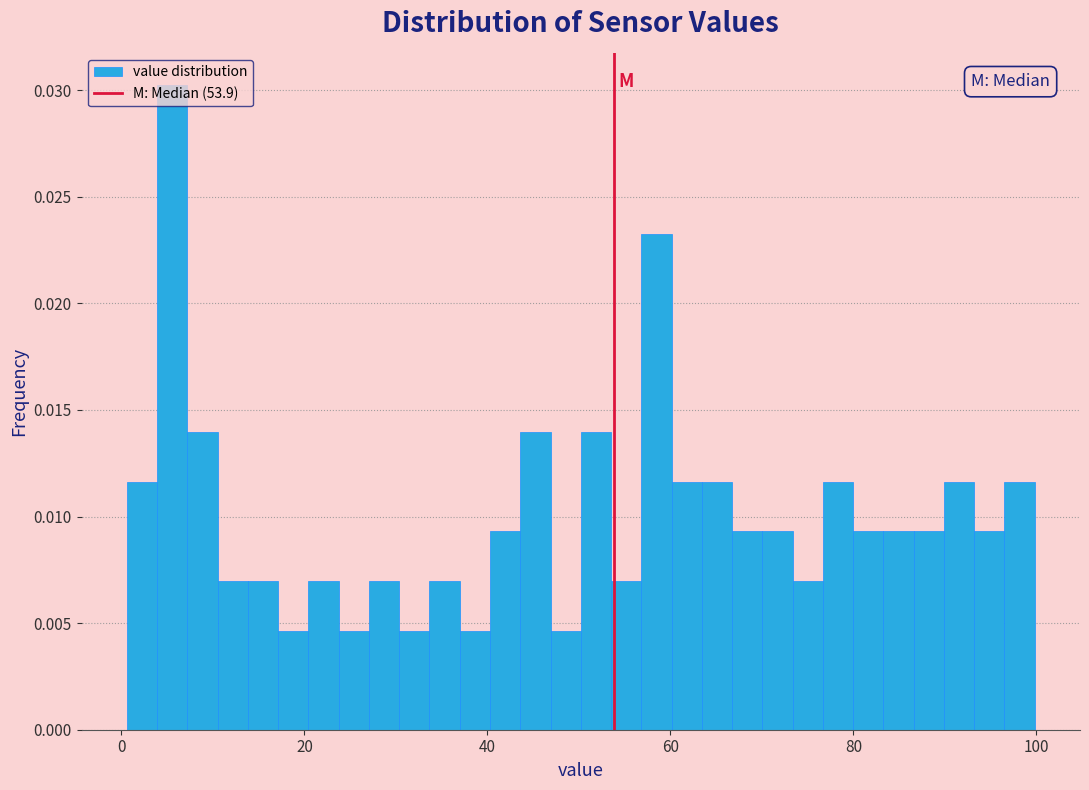

Around what value on the x-axis is the tallest bar? Give the approximate position of its centre, as read against the axis.

6